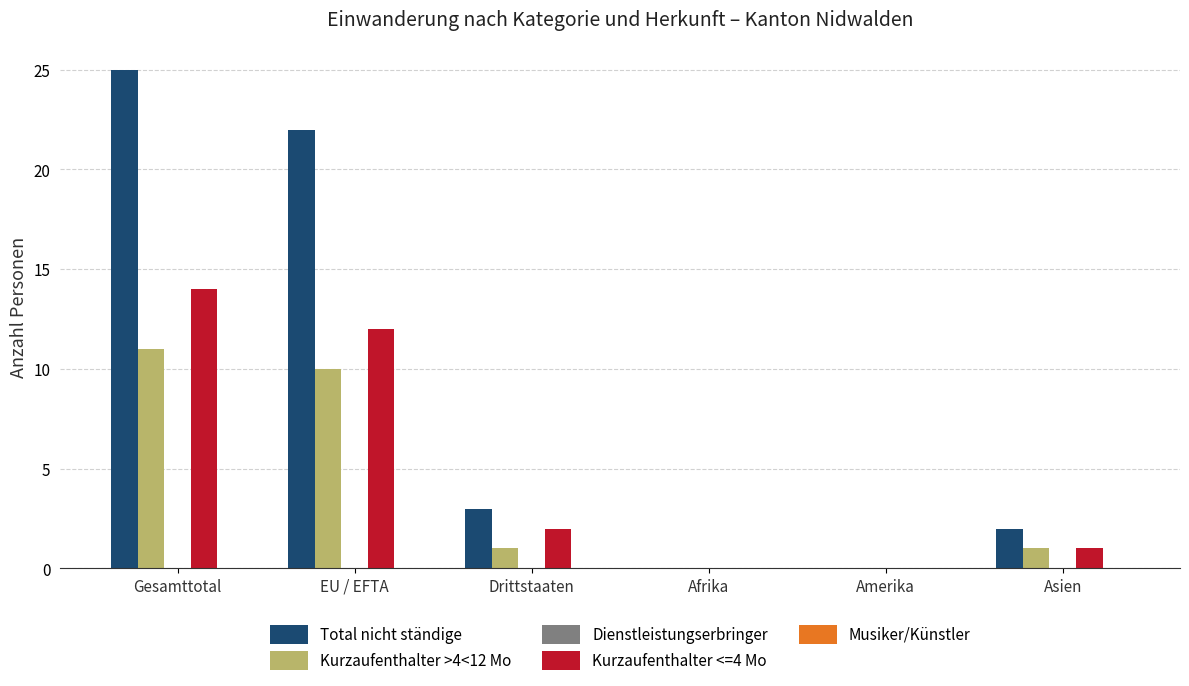

Between EU / EFTA and Asien, which series saw the biggest shift?

Total nicht ständige